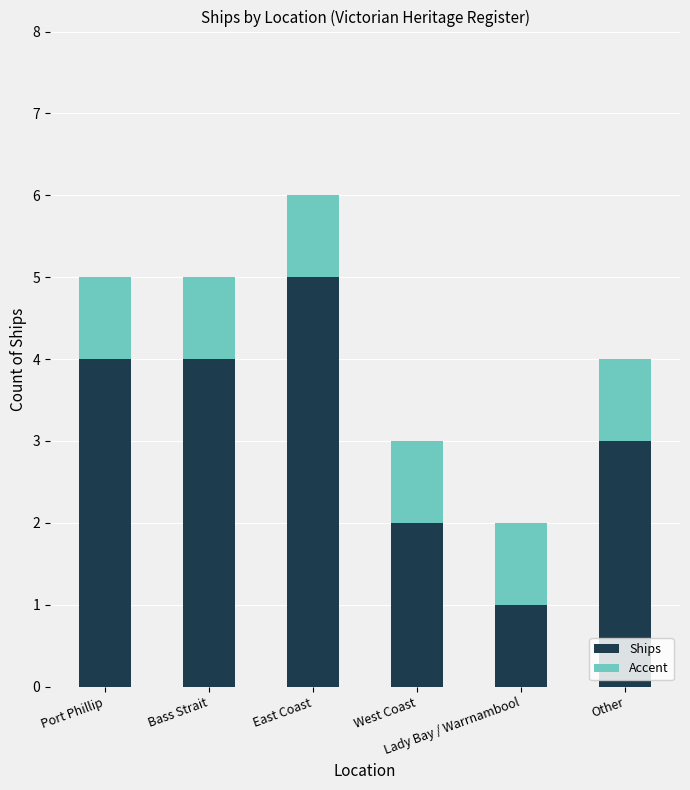

What is the sum of all Ships values?

19